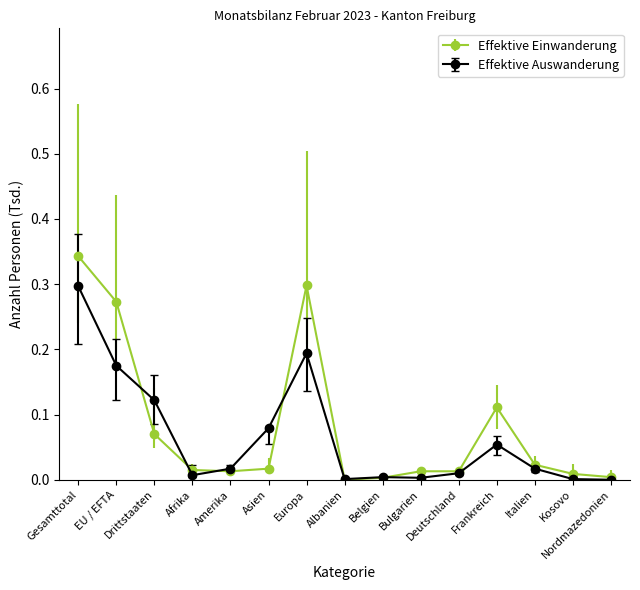

How many series are shown in this chart?

2